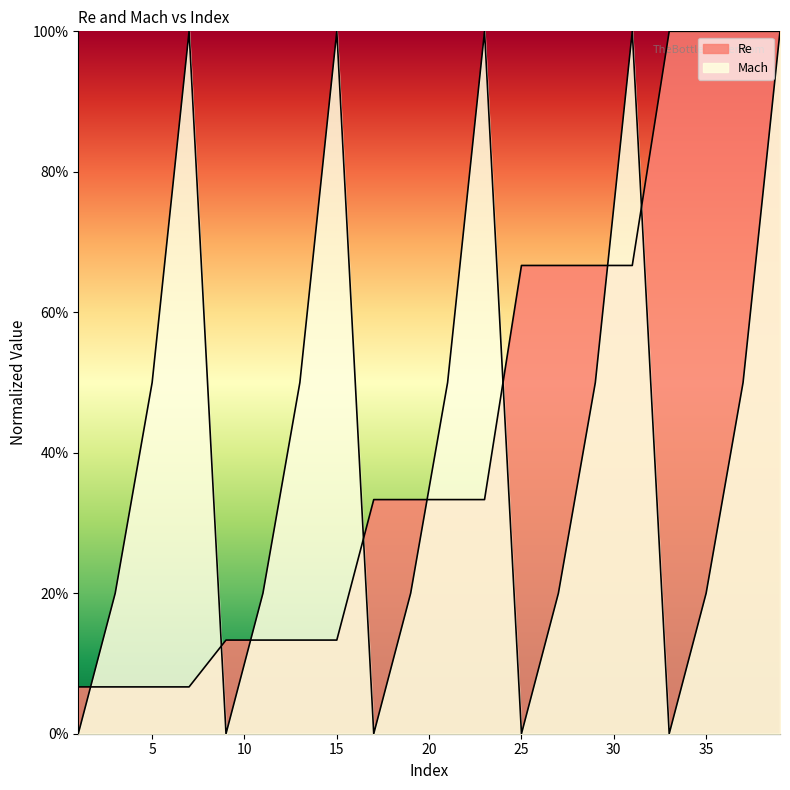

Which series has the largest total across all categories?

Re